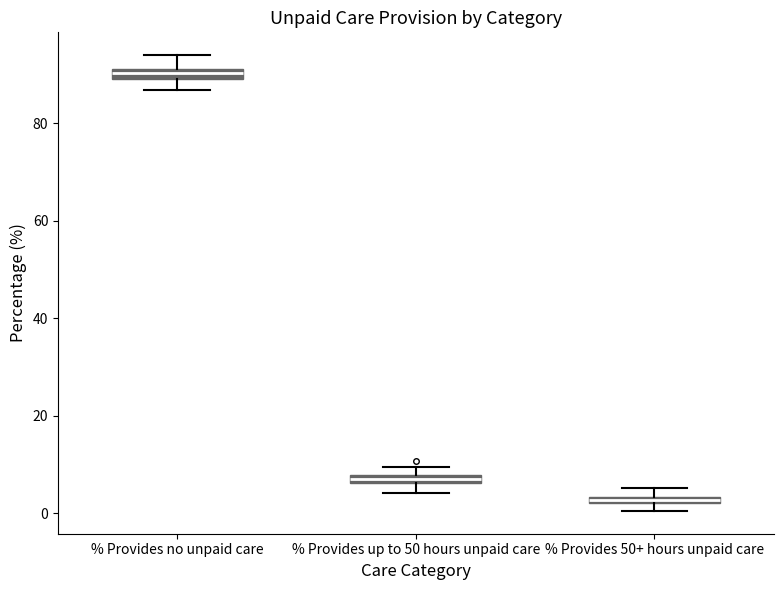

Where is the lower edge of the box for % Provides no unpaid care on the y-axis? The values are not printed on the chart, so give them approximately, as read against the axis.

90